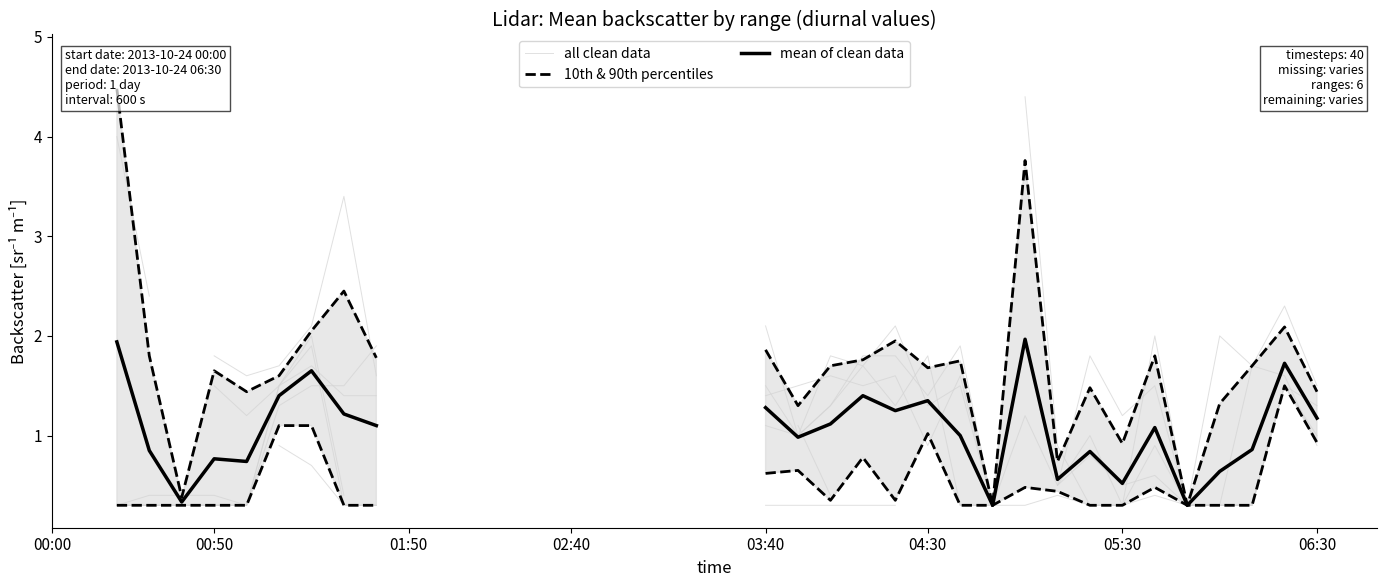

True or false: 10th & 90th percentiles has more than 1 interior local peaks.

True